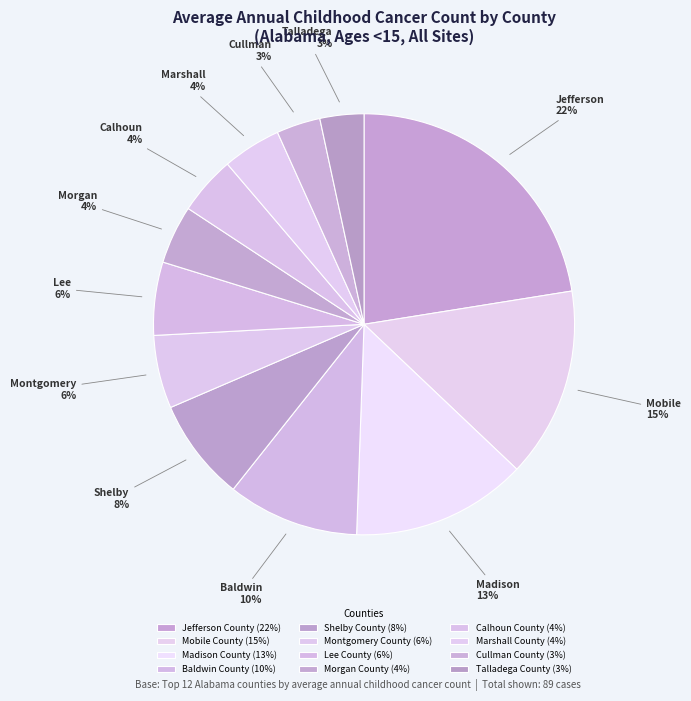

Is it true that Lee County is 6% of the pie?

True